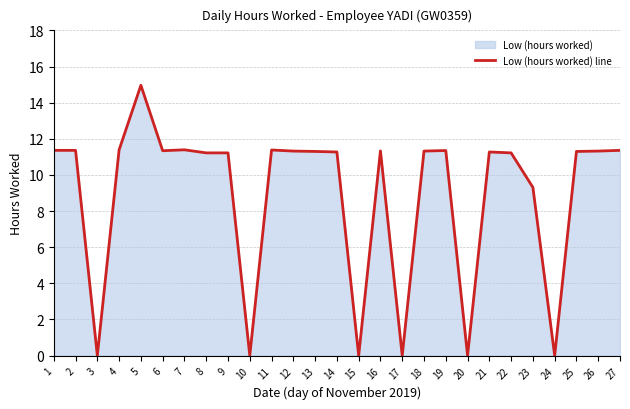

What is the average value?

8.9